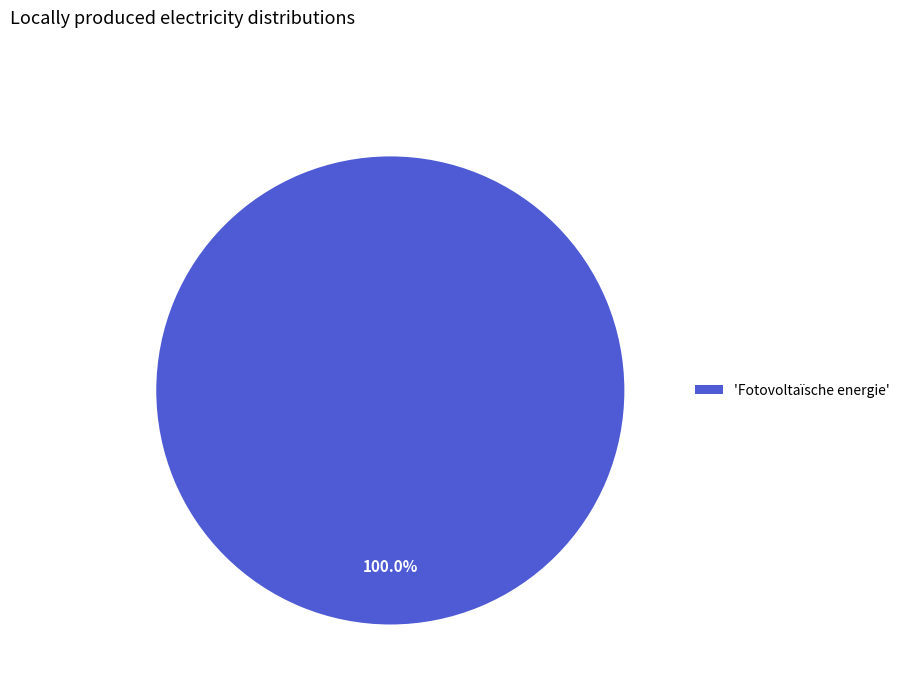

Rank the categories by value from lowest to highest.

'Fotovoltaïsche energie'